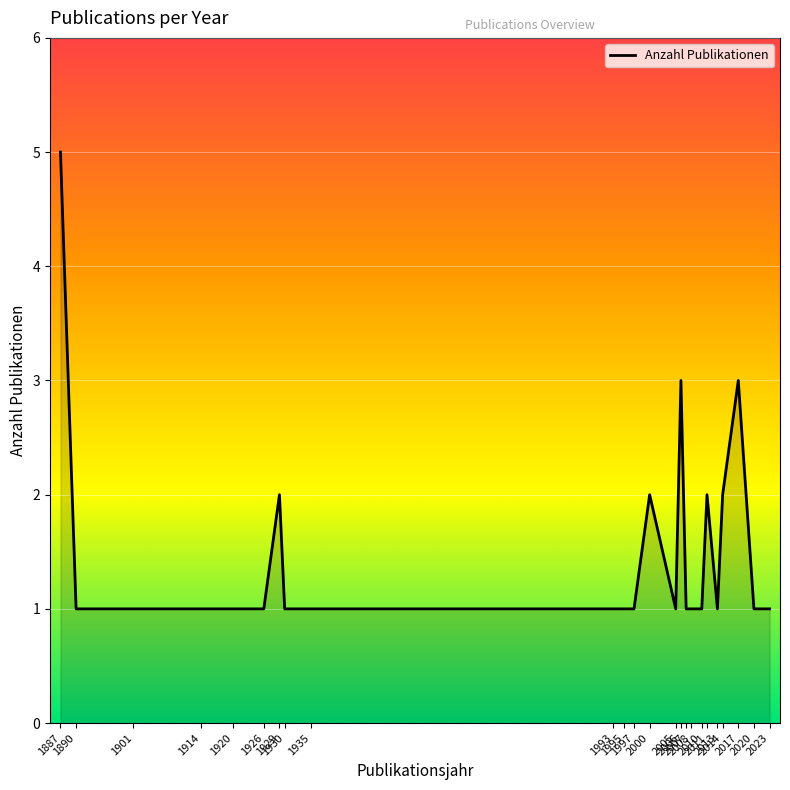

What is the greatest value displayed?

5